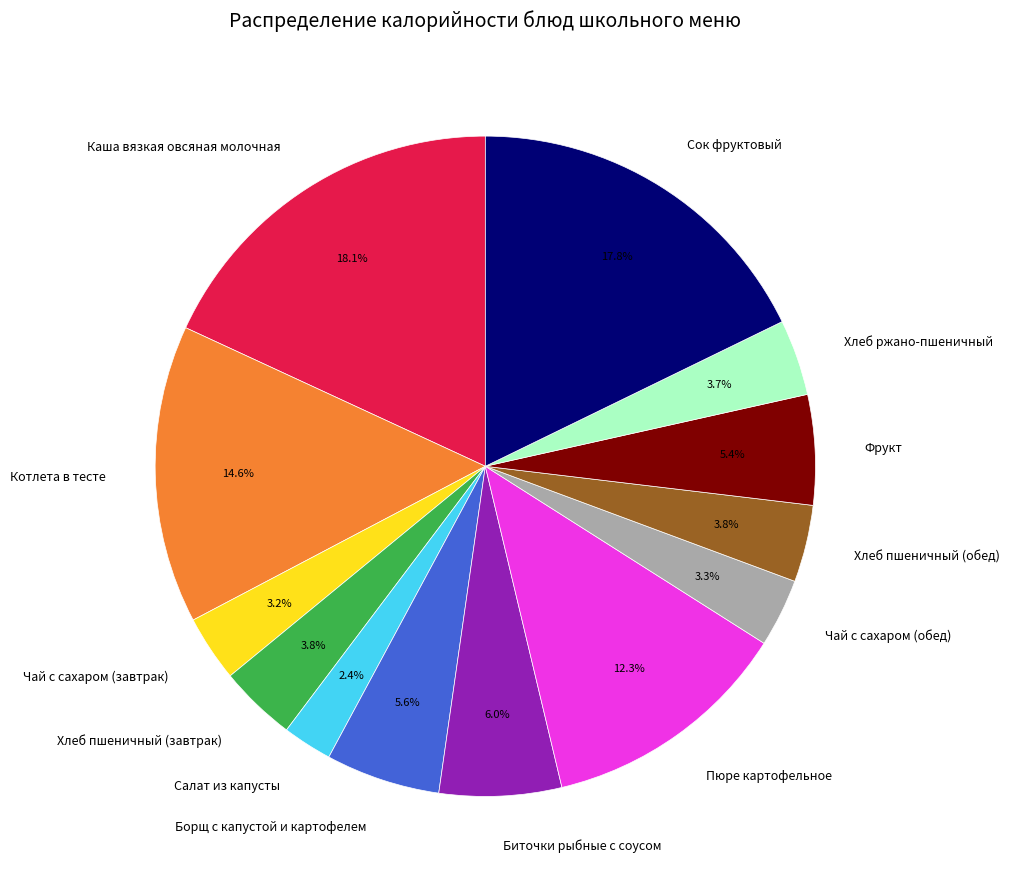

How many slices are in this pie chart?

13